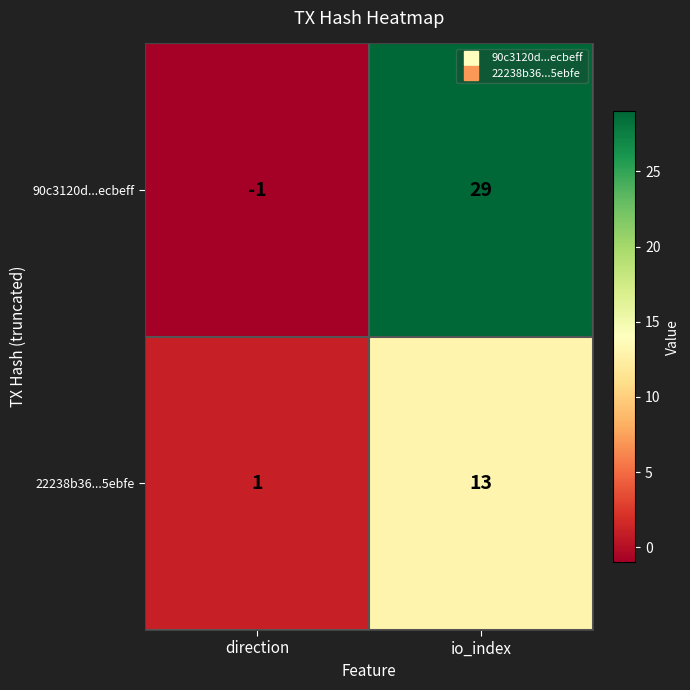

The 90c3120d...ecbeff series shows 17 at io_index. True or false?

False